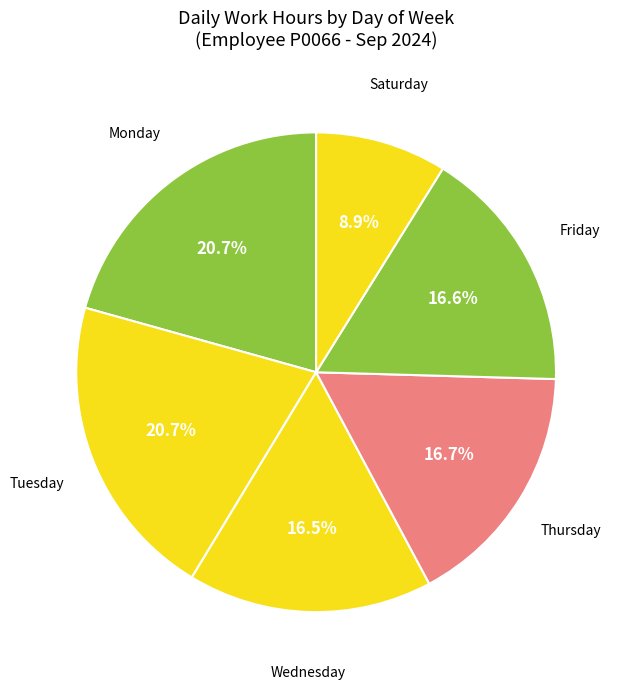

What is the total percentage of Friday and Thursday?

33.3%